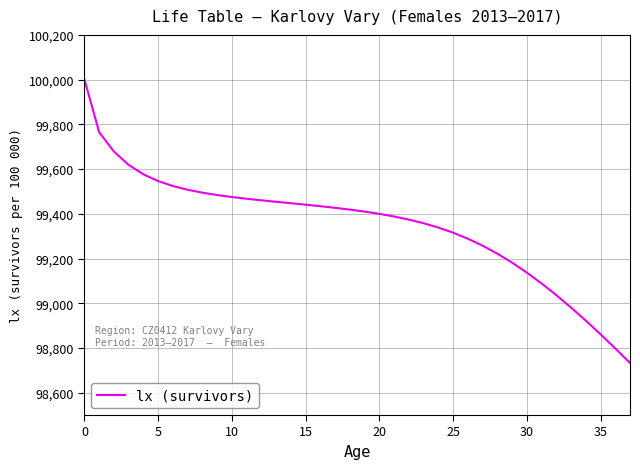

Count the number of data series in this chart.

1